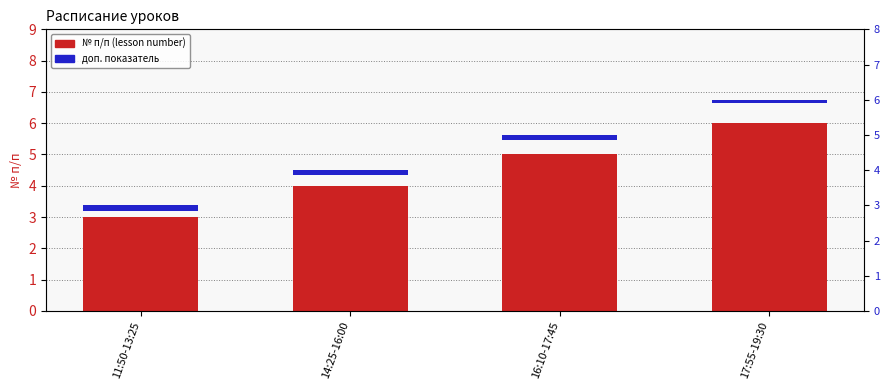

List the series in order of their overall mean, highest first.

№ п/п (lesson number), доп. показатель